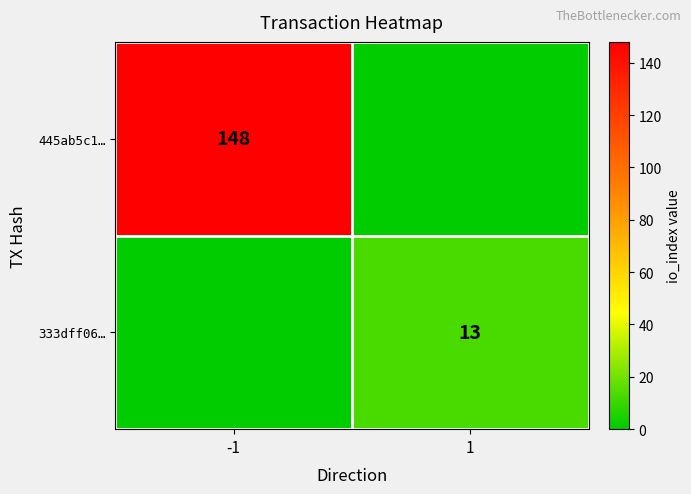

True or false: 445ab5c1… has a value of 215 at -1.

False